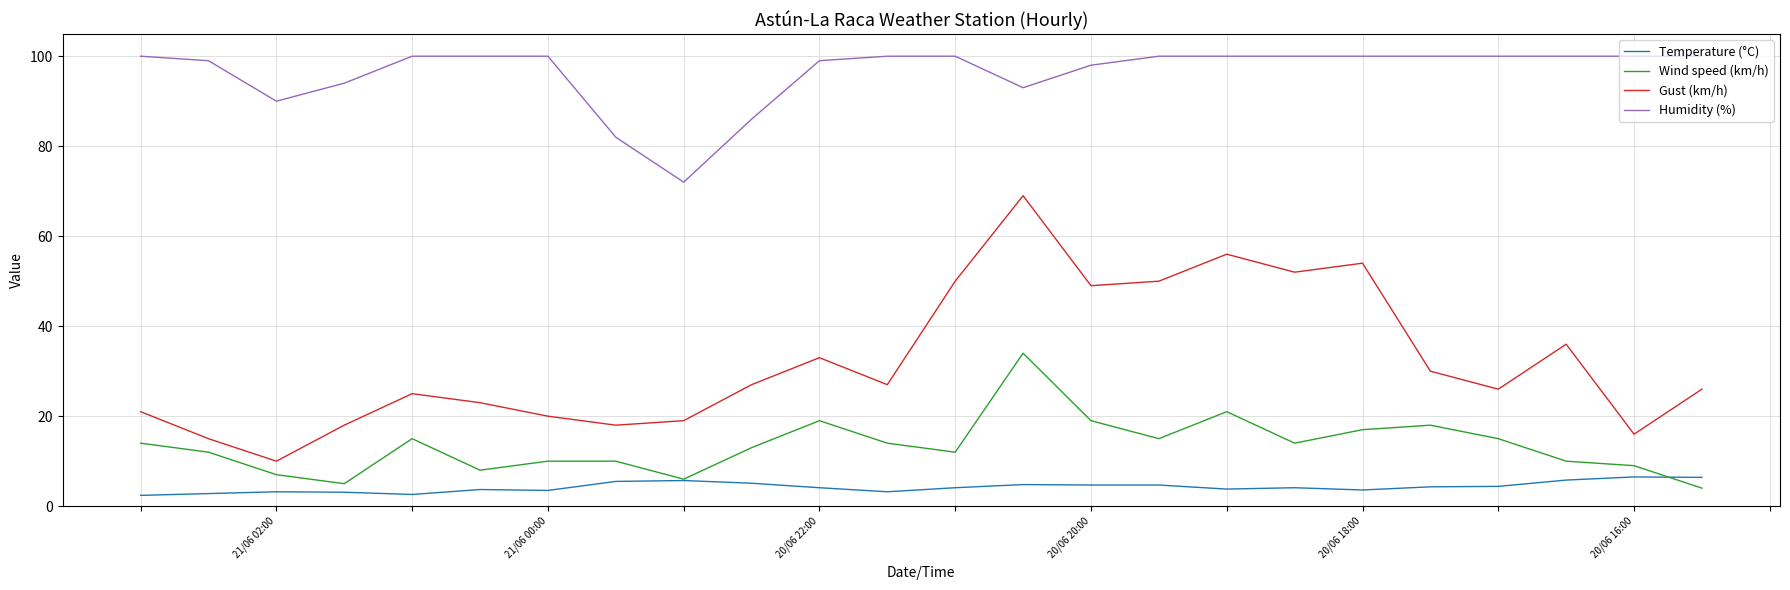

Rank the series by their maximum value, from lowest to highest.

Temperature (°C), Wind speed (km/h), Gust (km/h), Humidity (%)